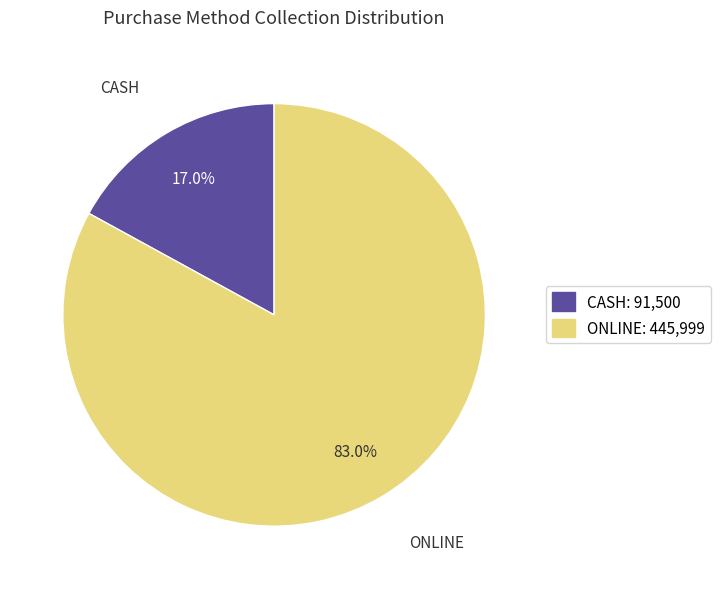

How many segments does this pie chart have?

2